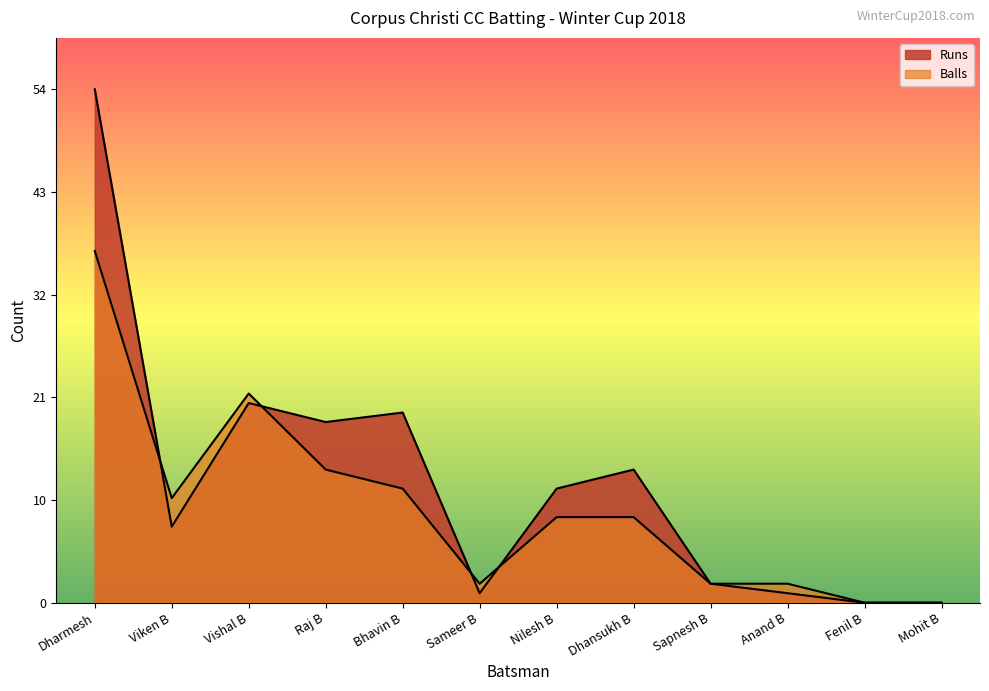

Rank the series at Fenil B from highest to lowest value.

Runs, Balls